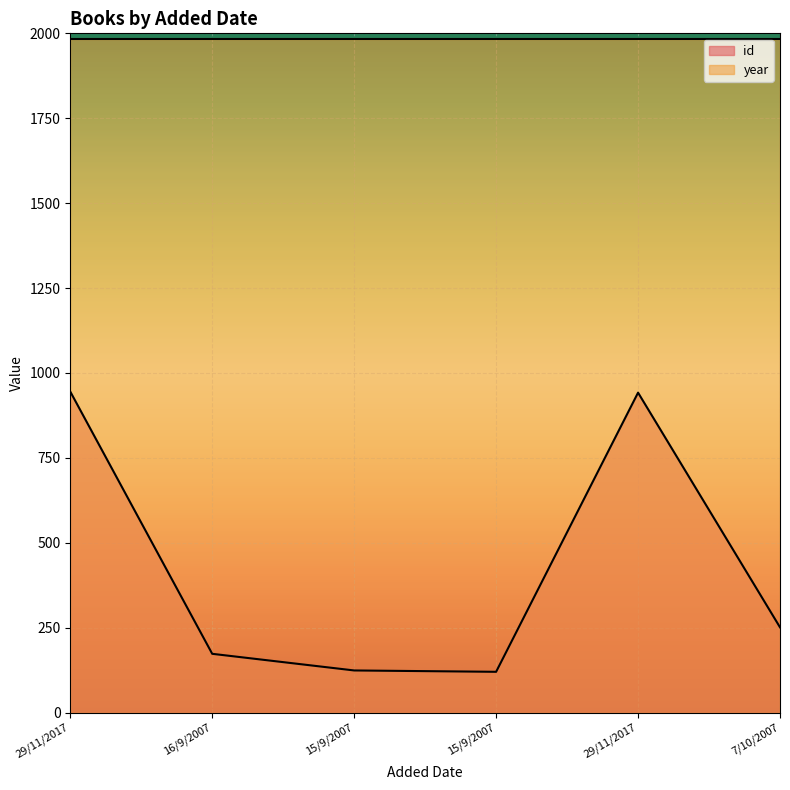

What is the difference between the maximum and minimum values?

825